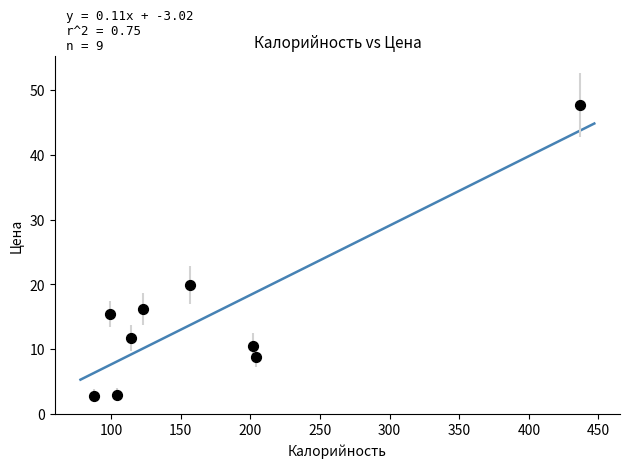

What is the average X value?

169.8